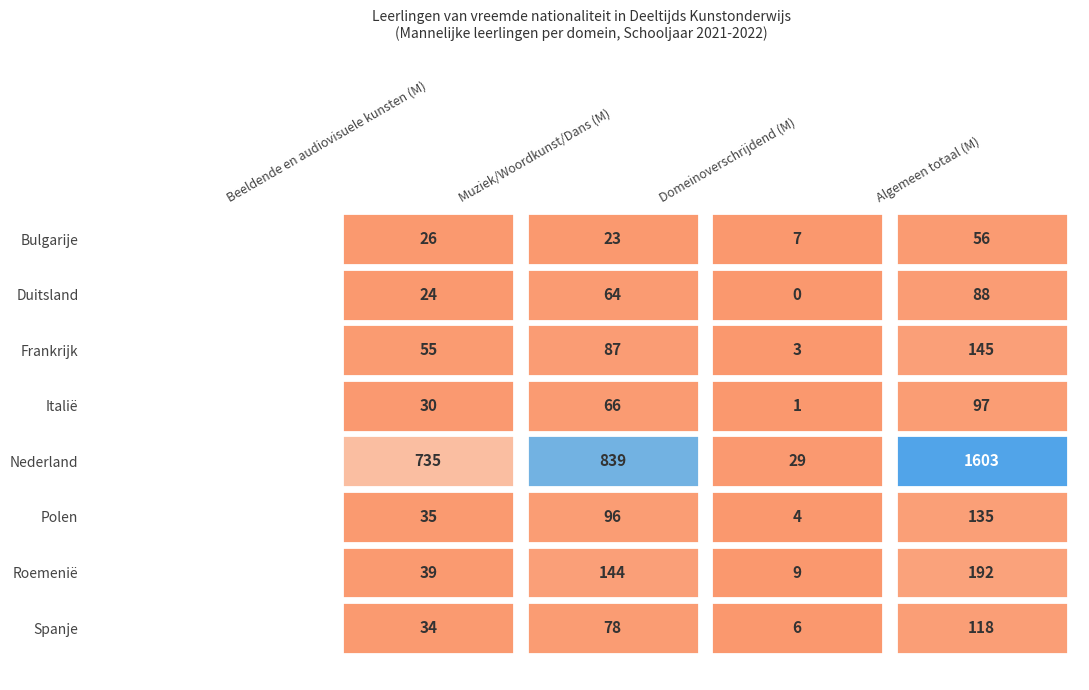

Rank the series by their maximum value, from lowest to highest.

Bulgarije, Duitsland, Italië, Spanje, Polen, Frankrijk, Roemenië, Nederland